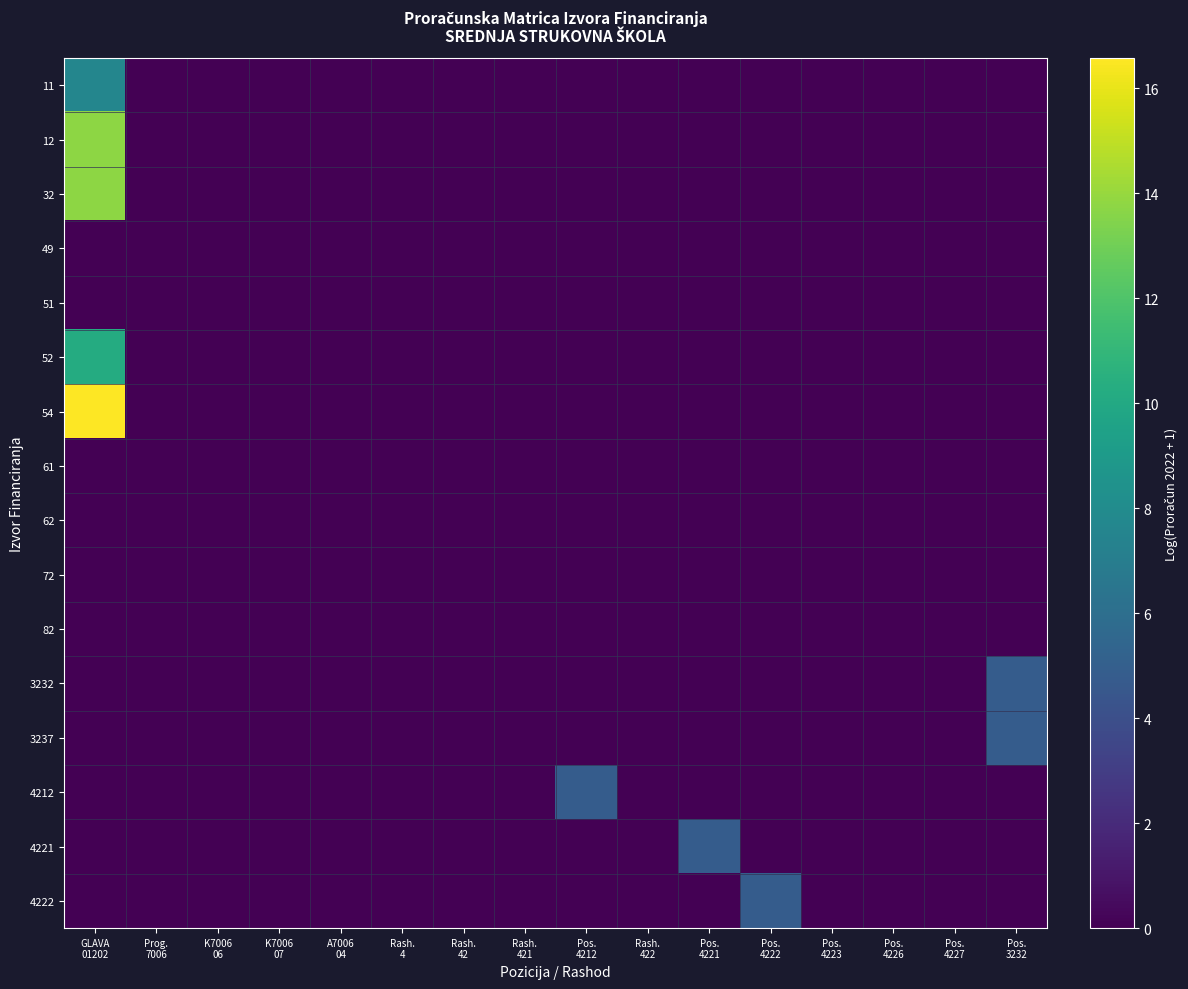

Which category has the highest value across all series?

GLAVA
01202